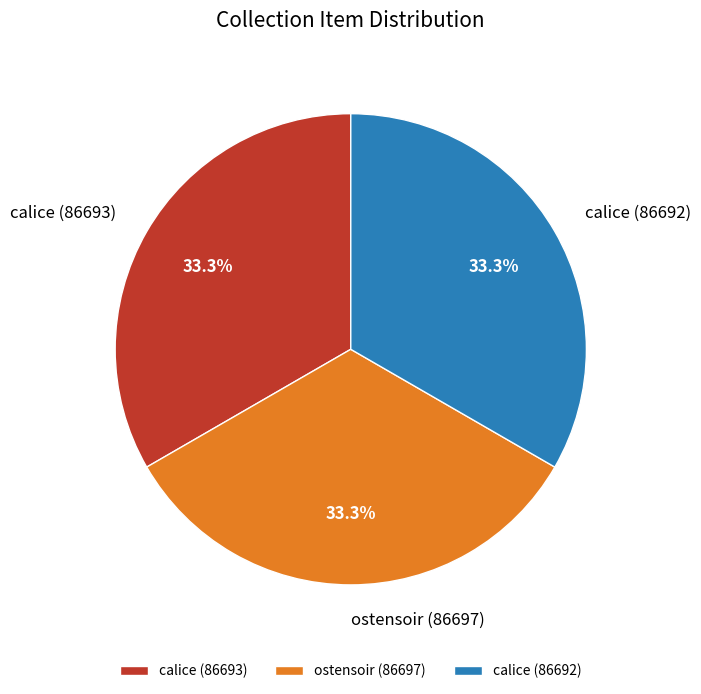

Does calice (86693) represent more than half of the total?

No